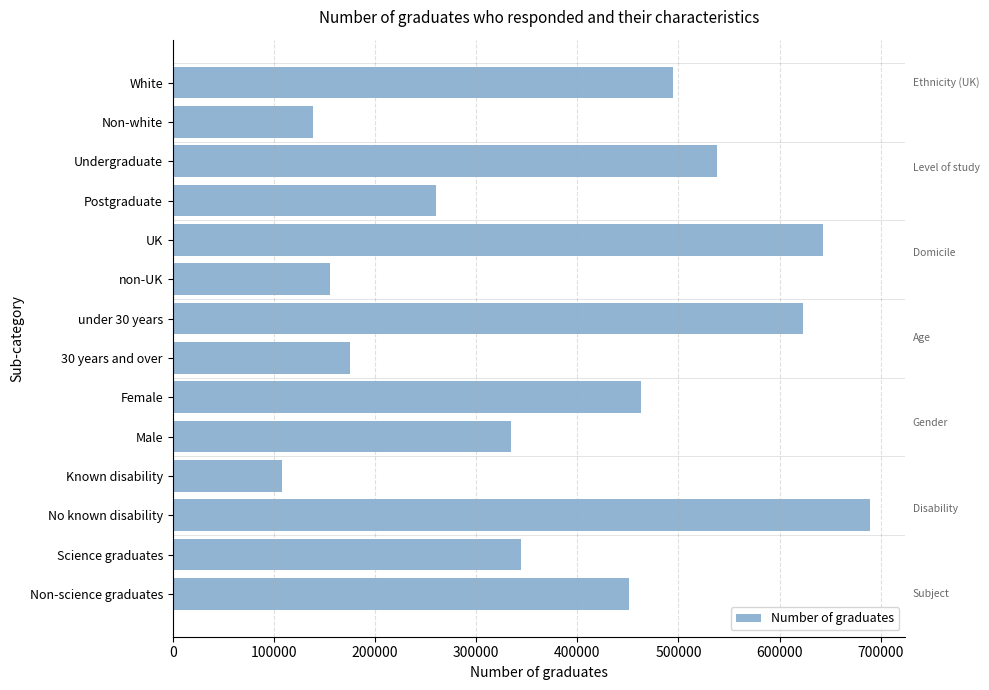

The chart shows a value of 844726 at White. True or false?

False